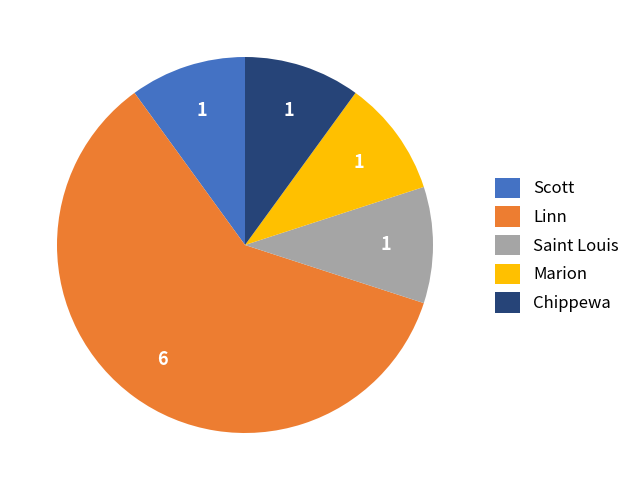

Does Linn represent more than half of the total?

Yes